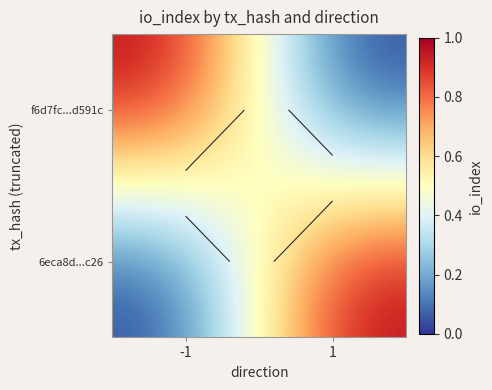

Which label corresponds to the smallest value in the chart?

1